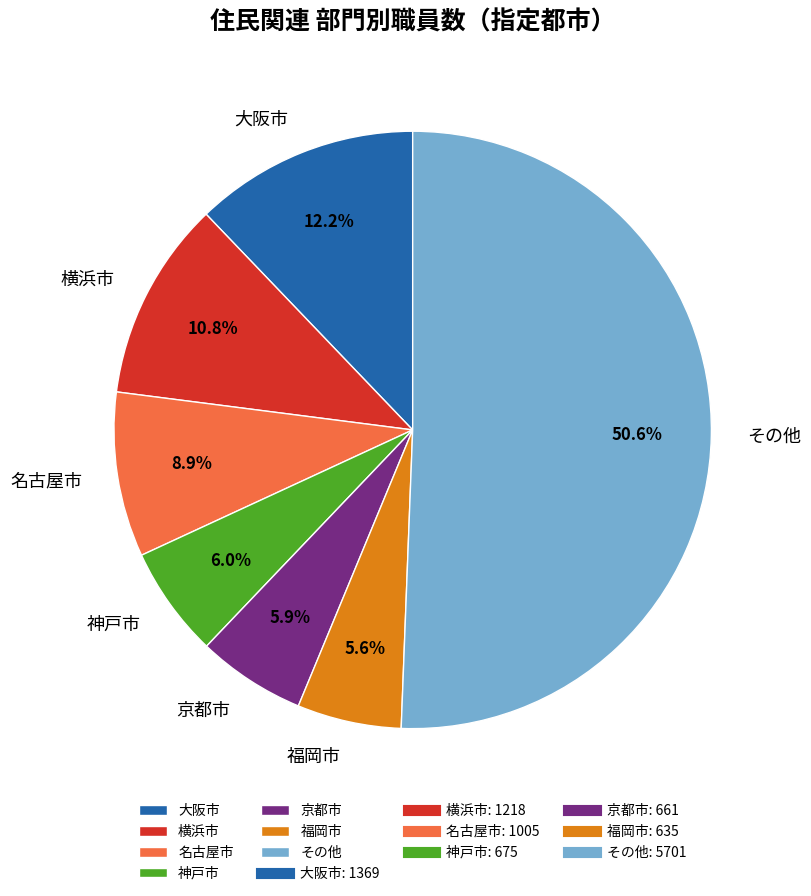

Which has a higher value, 大阪市 or 福岡市?

大阪市